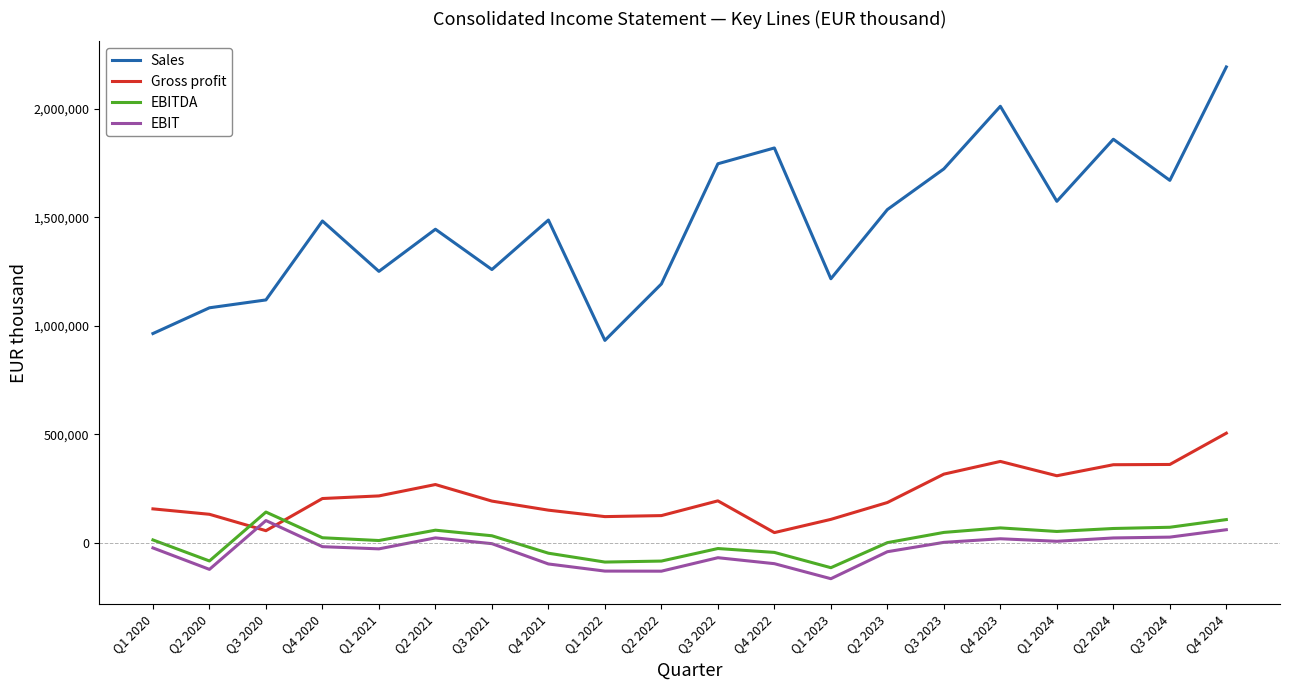

Is the value of Gross profit at Q2 2020 greater than the value of Sales at Q1 2021?

No